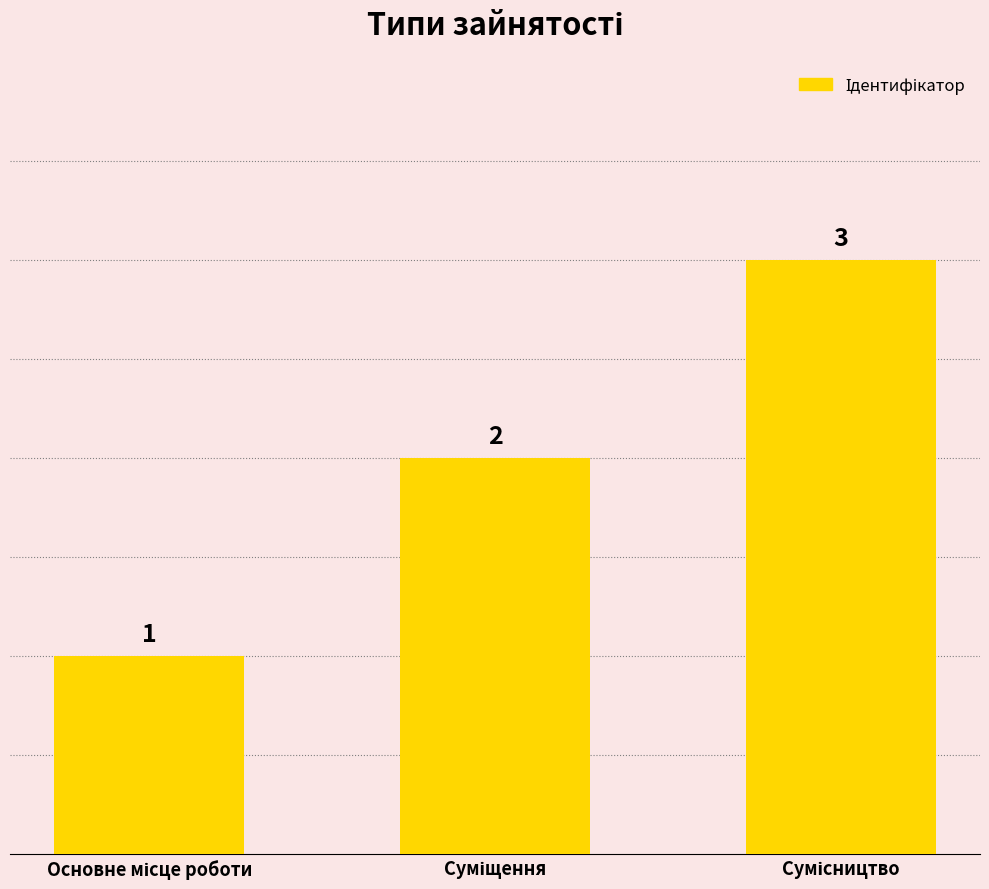

What is the value of the 1st bar from the left?

1